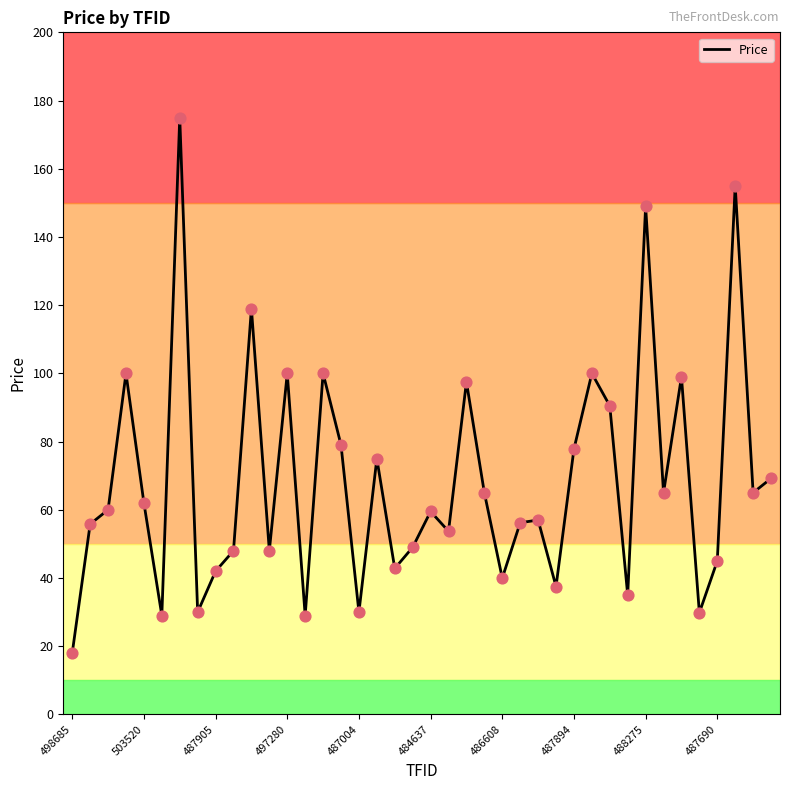

What is the difference between the maximum and minimum values?

157.0